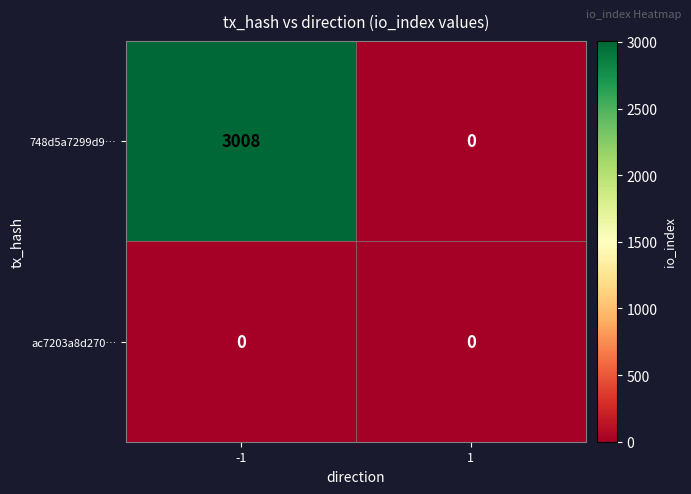

Is it true that ac7203a8d270… equals 0 at 1?

True